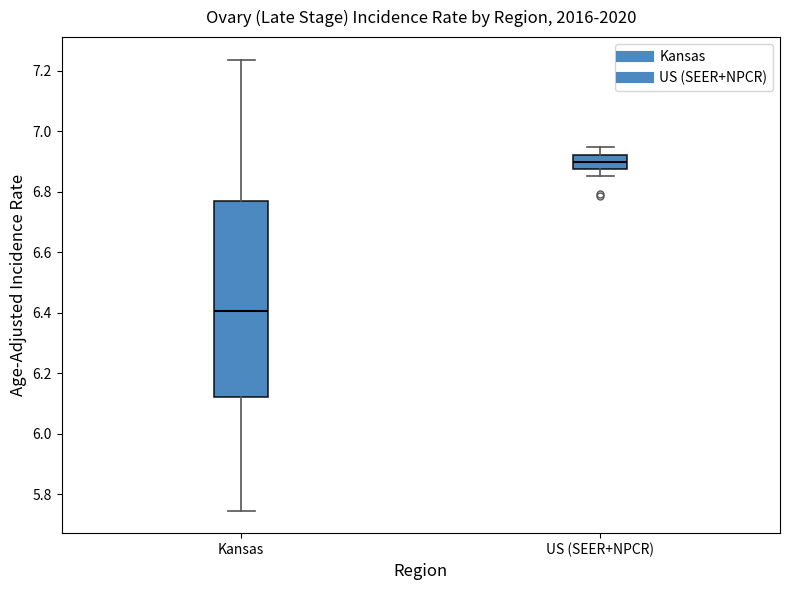

Which box is the tallest, from its lower edge to its upper edge?

Kansas